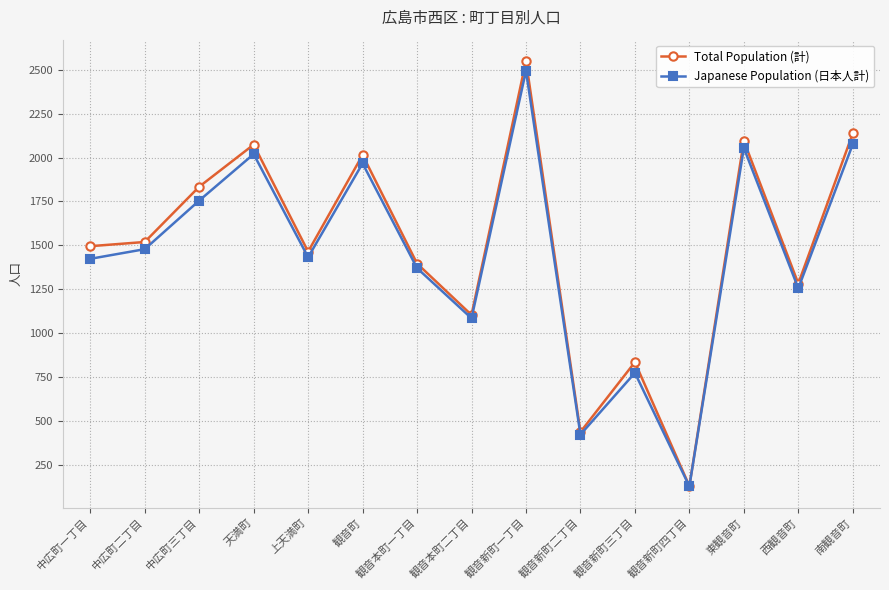

What is the sum of all Total Population (計) values?

22365